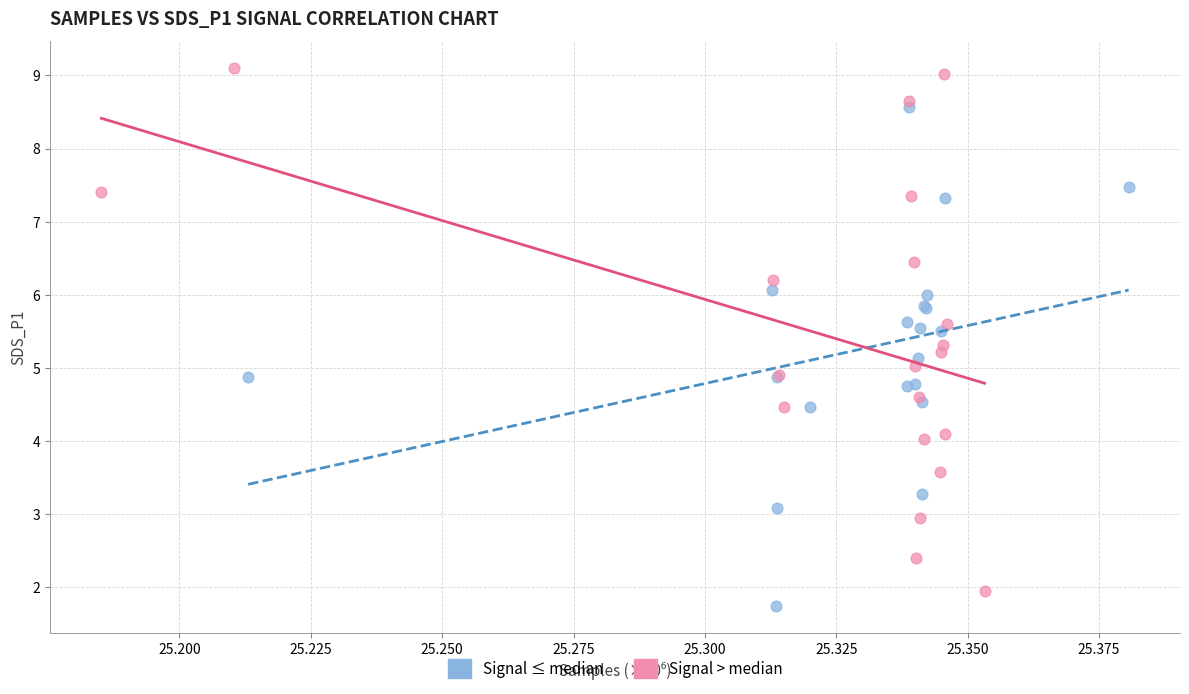

Which series reaches the maximum Y coordinate?

Signal > median